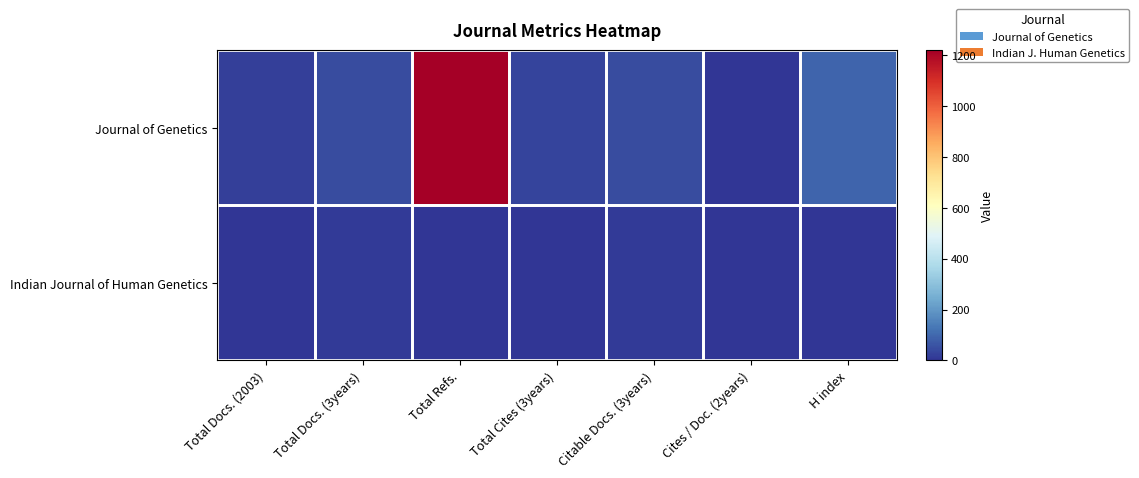

Which series has the largest total across all categories?

Journal of Genetics